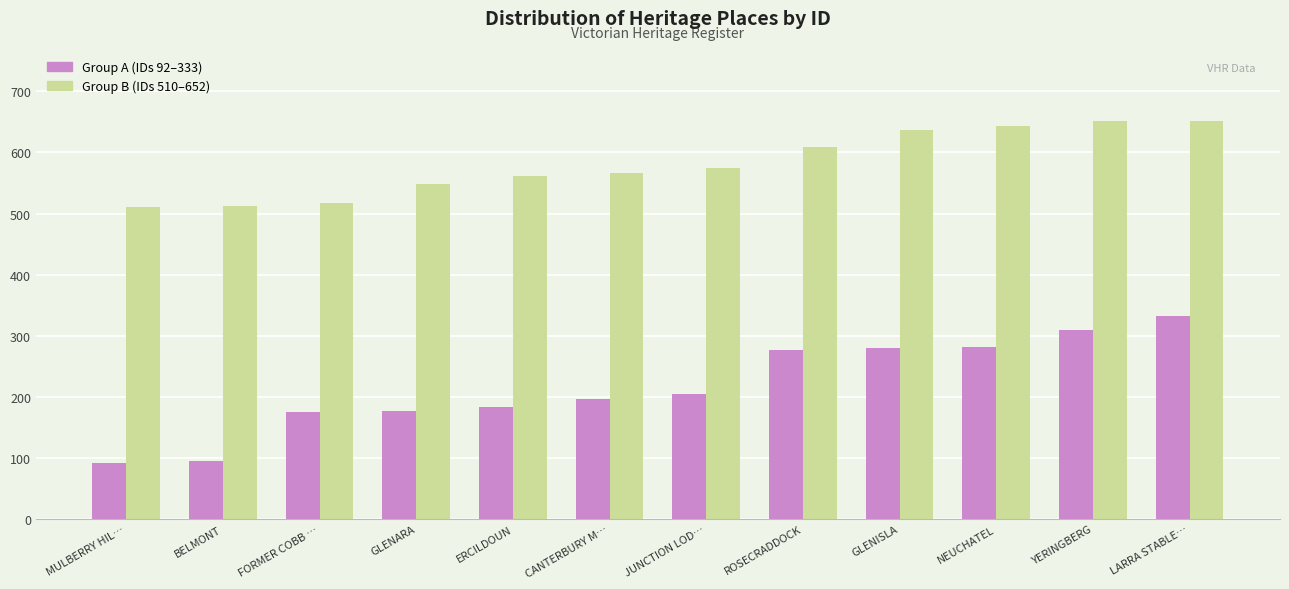

What is the difference between the highest and lowest values at MULBERRY HIL…?

419